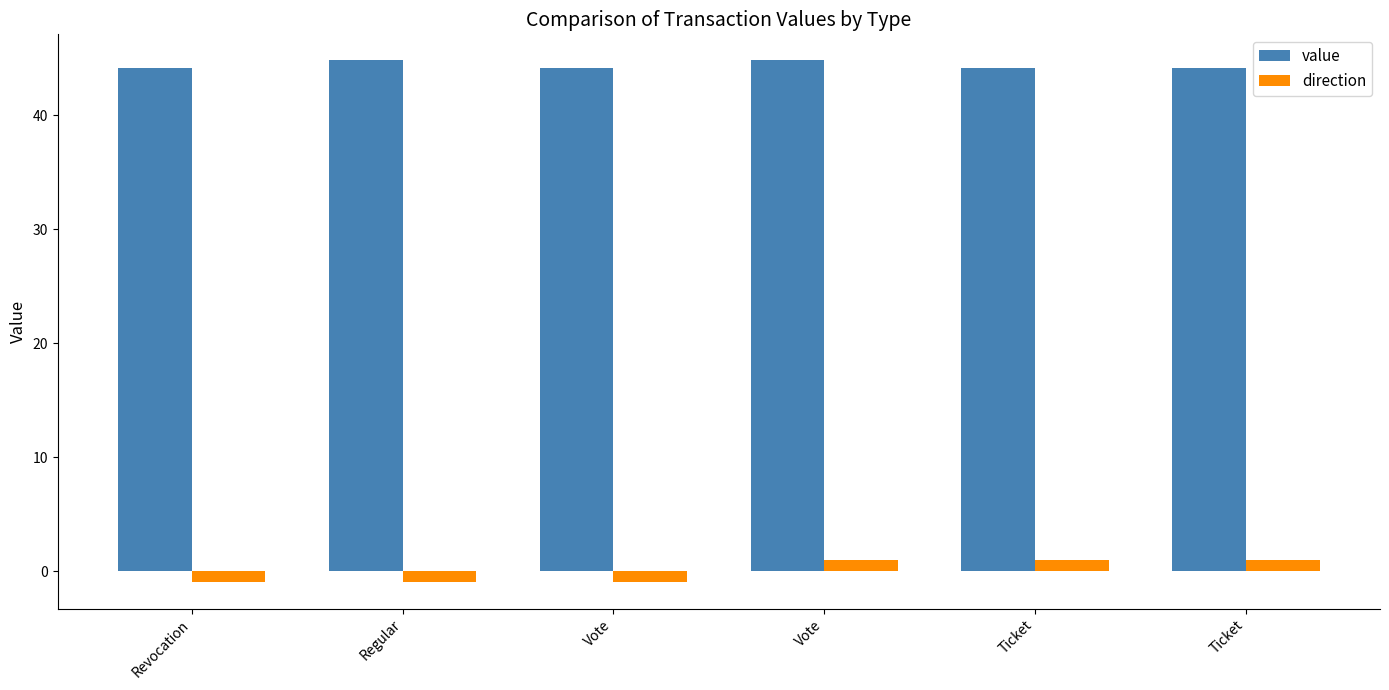

Reading left to right, what are all the values shown in this chart?

value: 44.2	44.8	44.2	44.8	44.2	44.2
direction: -1.0	-1.0	-1.0	1.0	1.0	1.0